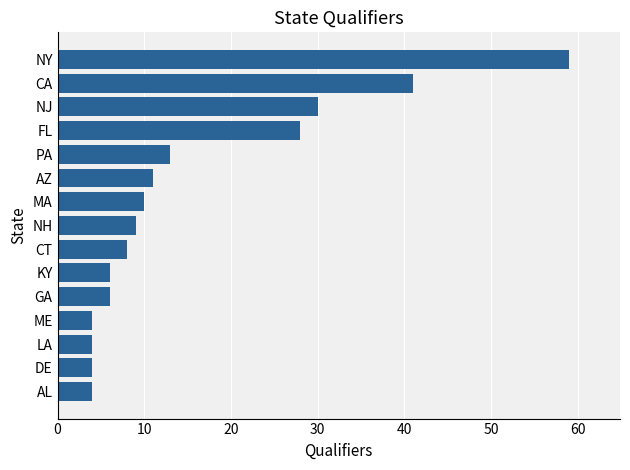

The chart shows a value of 13 at NH. True or false?

False